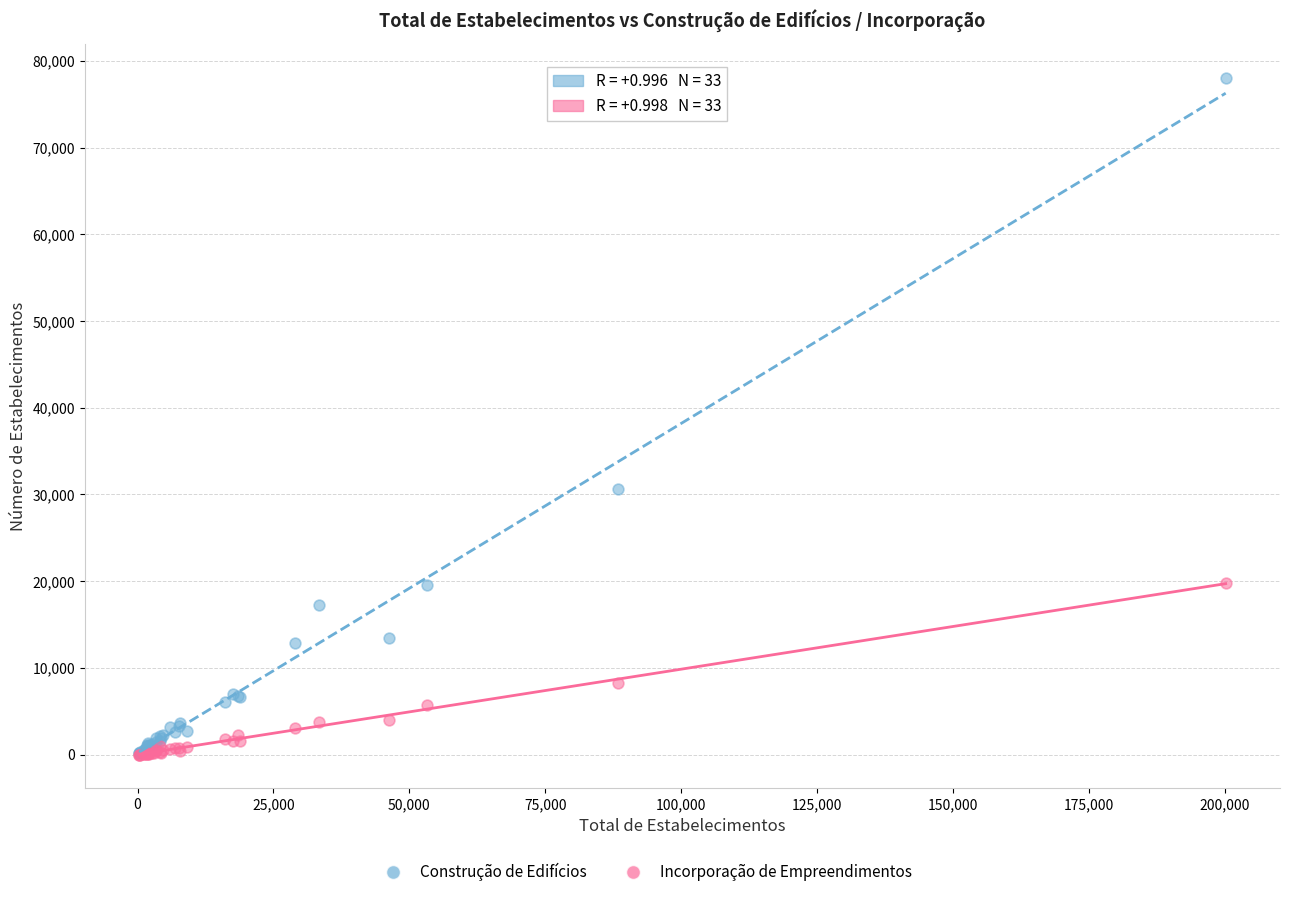

Which series reaches the maximum Y coordinate?

Construção de Edifícios